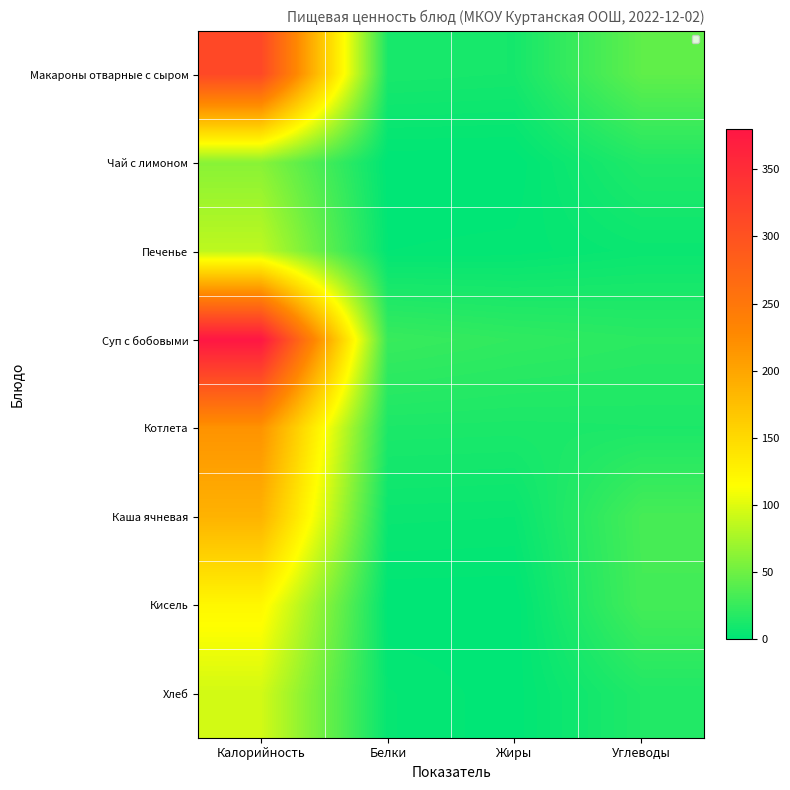

At how many categories does at least one series exceed 152?

1